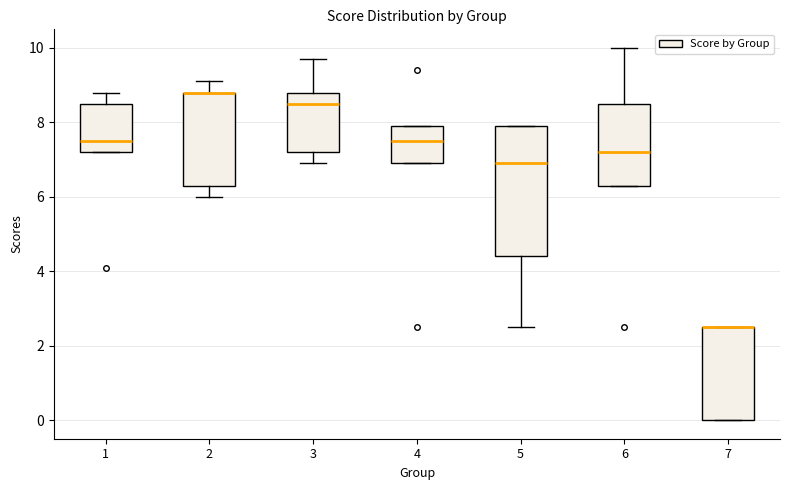

Comparing the boxes themselves (not the whiskers), which one is the tallest?

5